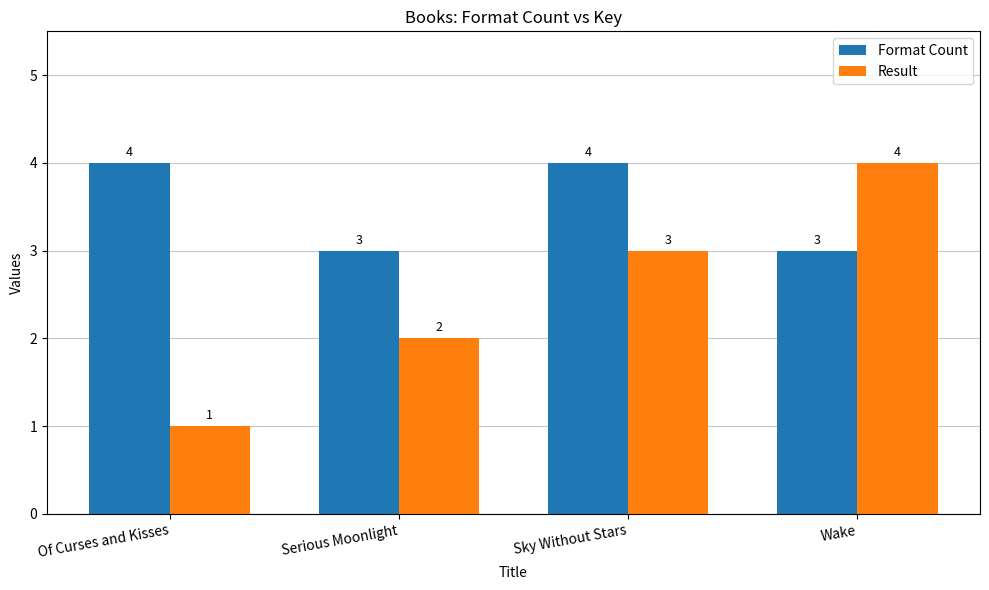

What is the total value across all series at Wake?

7